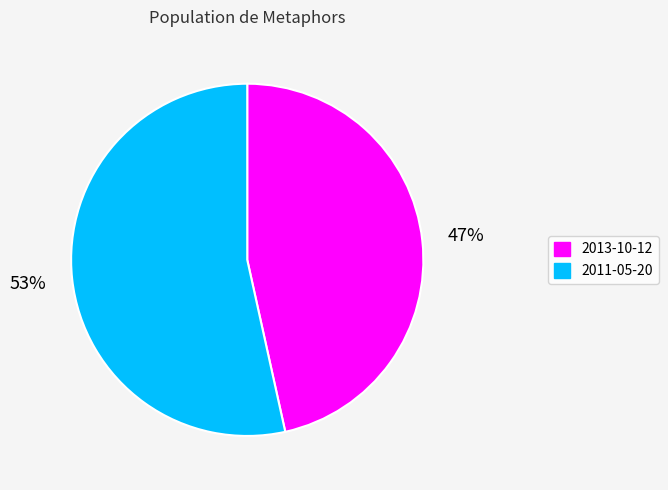

Is it true that 2013-10-12 is 47% of the pie?

True